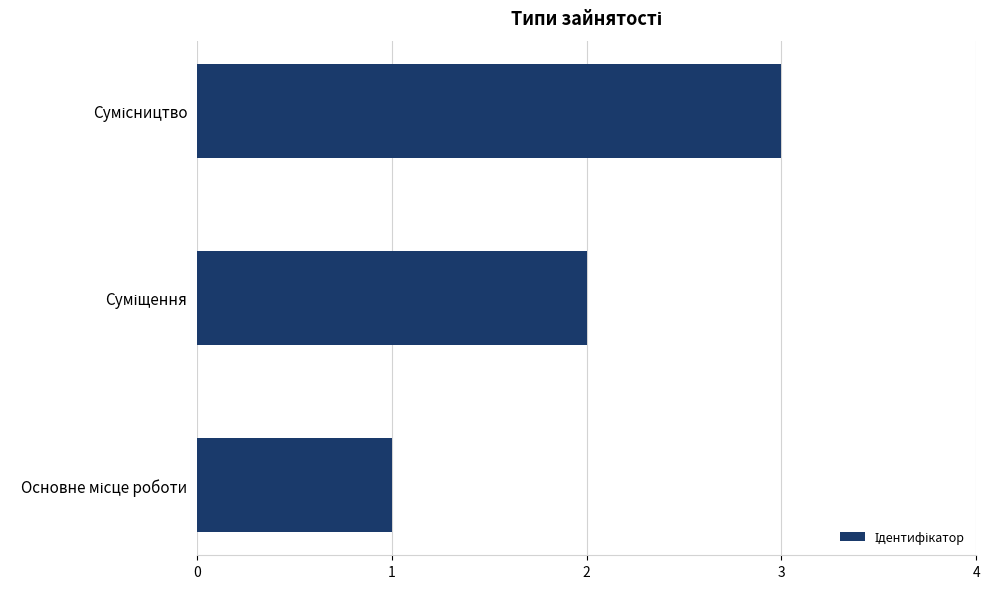

What is the smallest value displayed?

1